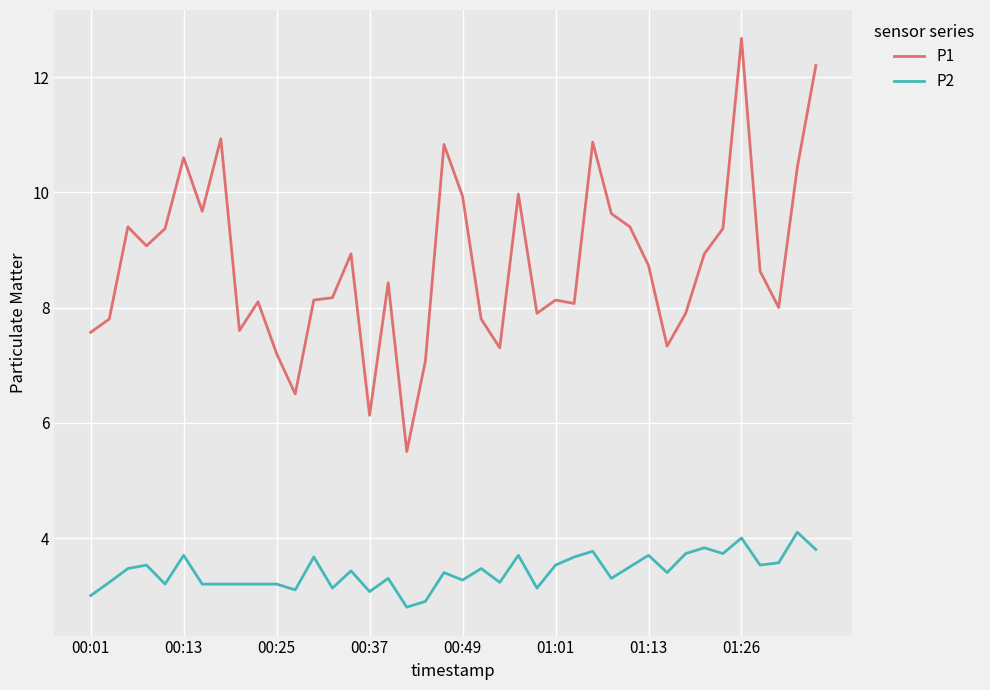

True or false: P2 and P1 cross at least once.

False